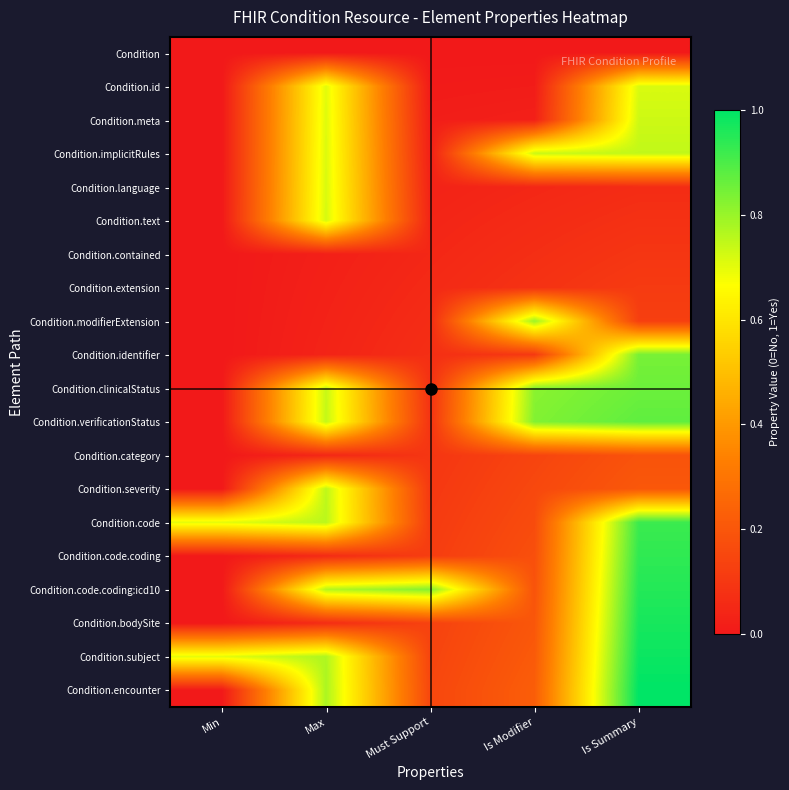

At which category is the sum across all series the highest?

Is Summary